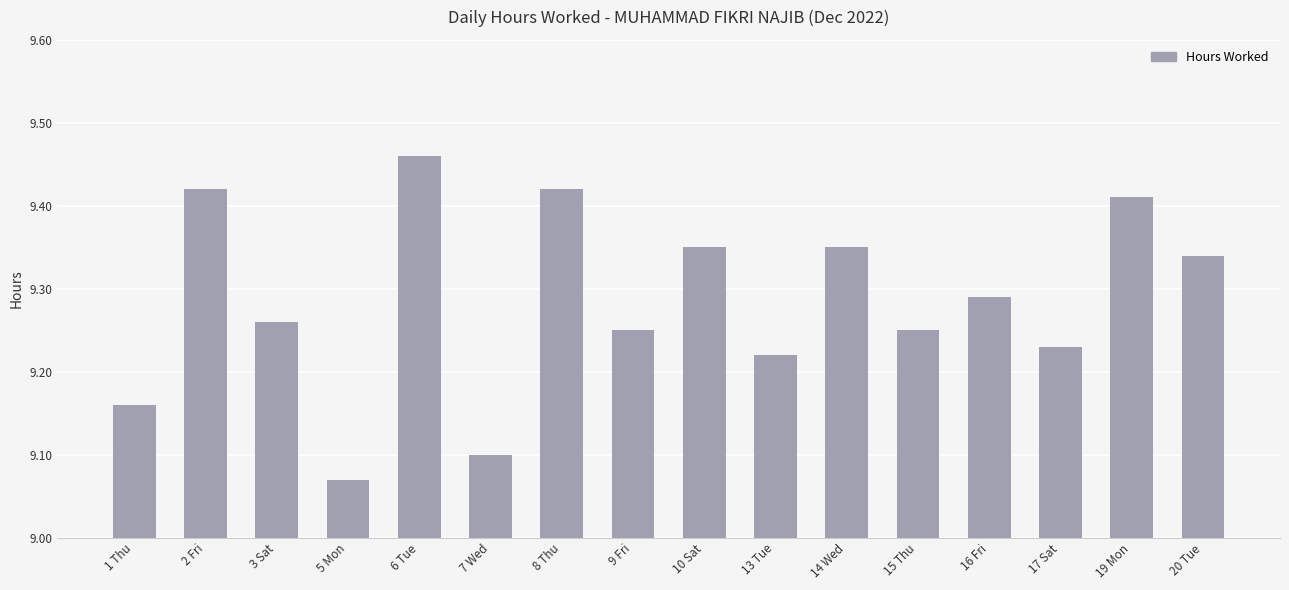

How many values are between 9 and 10?

16